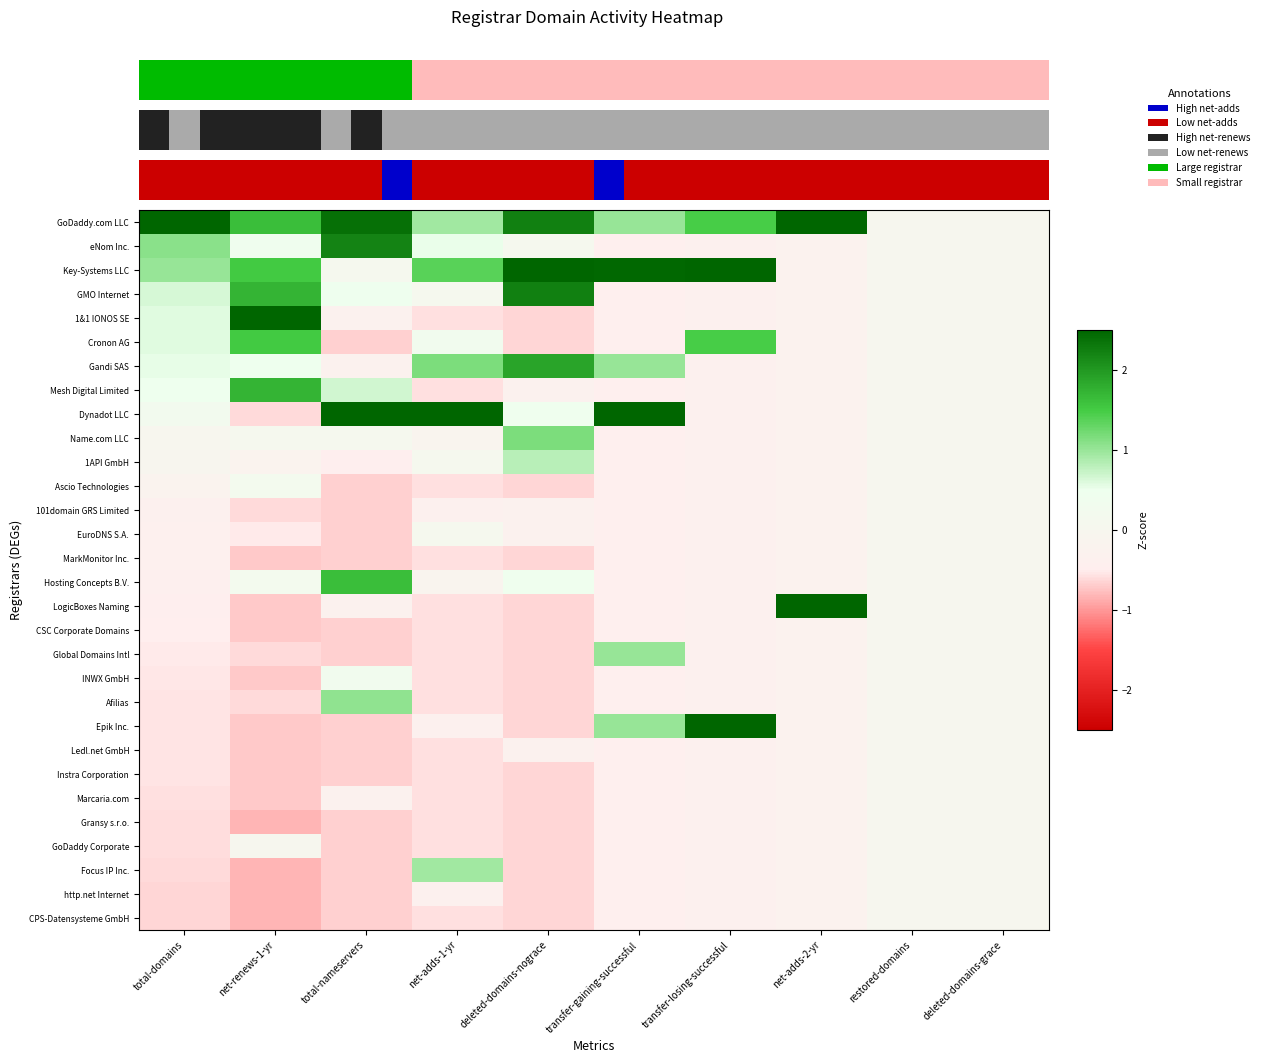

What is the difference between the CPS-Datensysteme GmbH values at net-adds-2-yr and net-renews-1-yr?

0.6